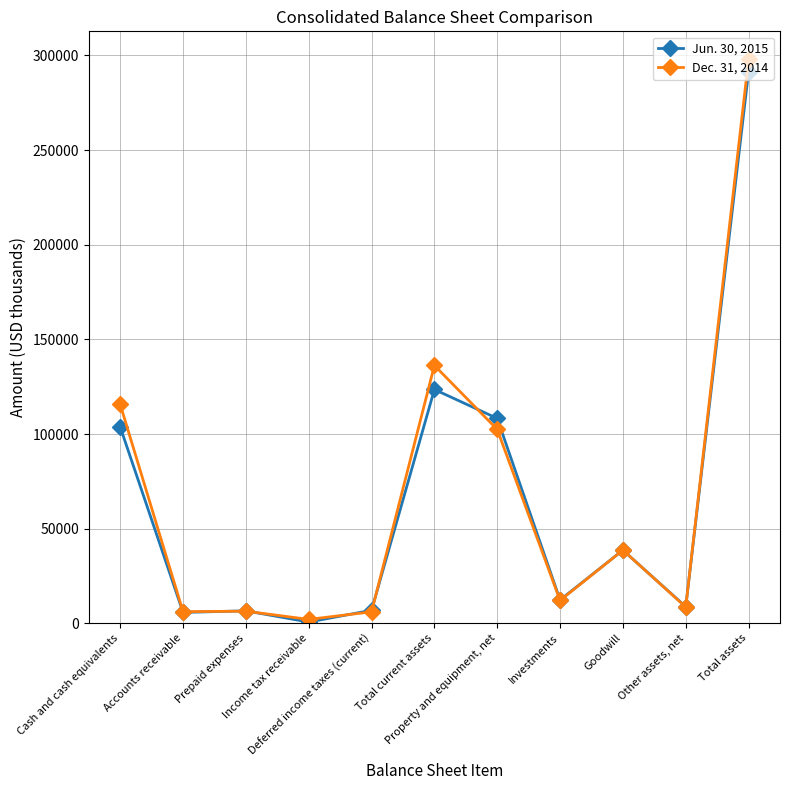

Is this an area chart (filled region under the line)?

No